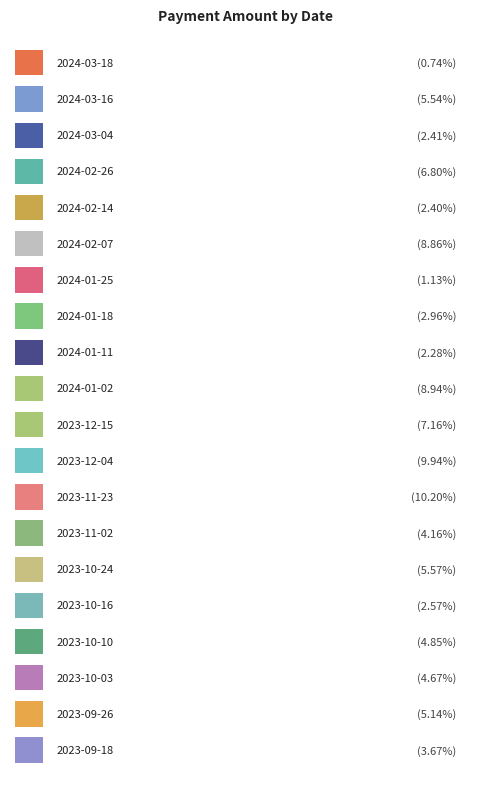

At which category does the chart reach its peak across all series?

2023-11-23